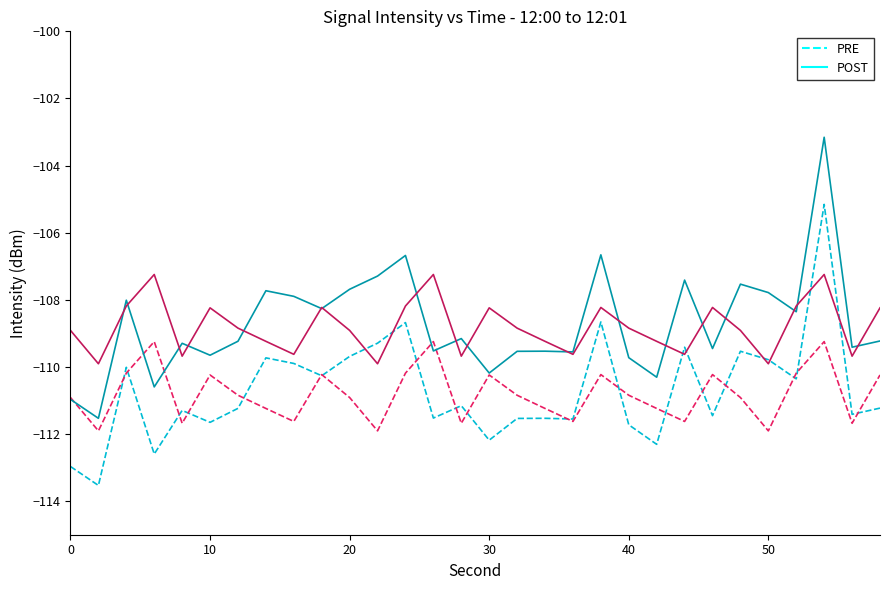

What is the maximum value shown in the chart?

-103.2